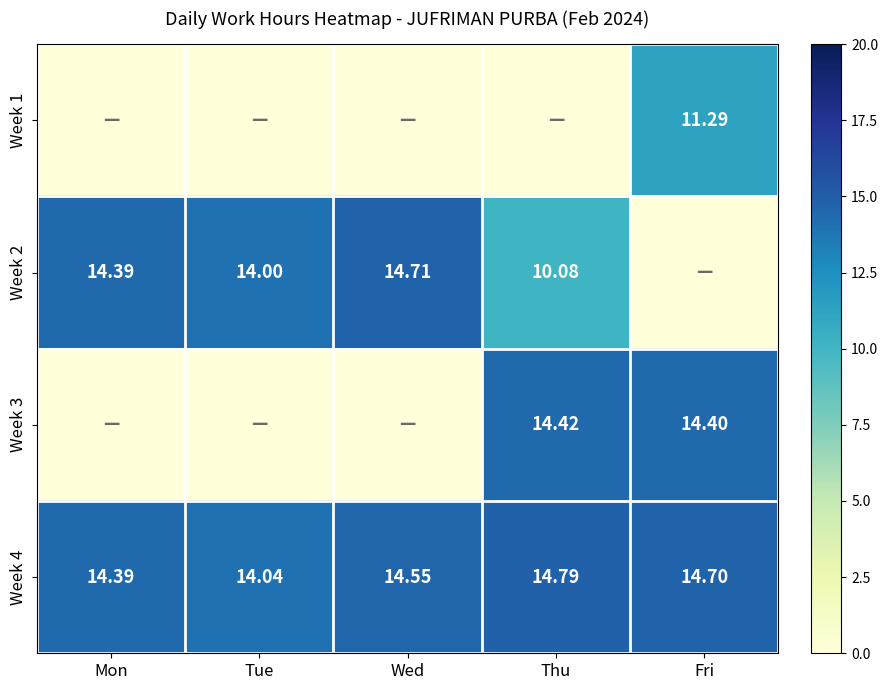

True or false: Week 4 has a value of 14.4 at Mon.

True